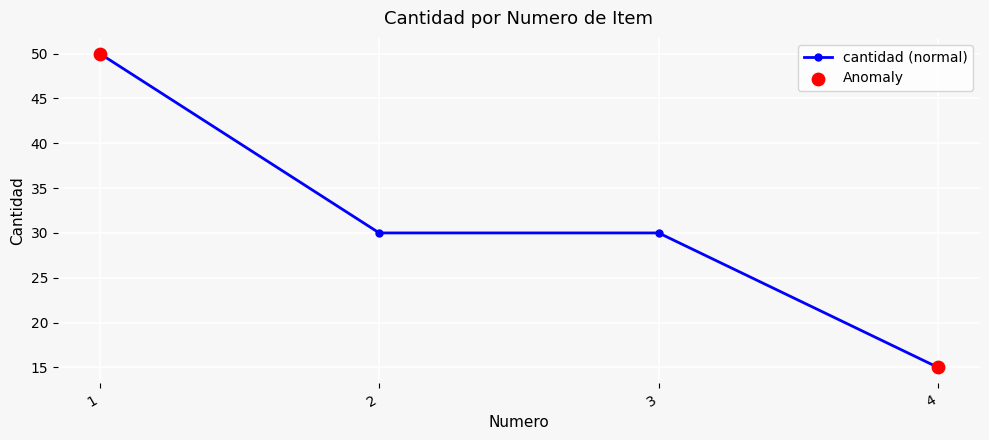

Which has a higher value, 3 or 4?

3